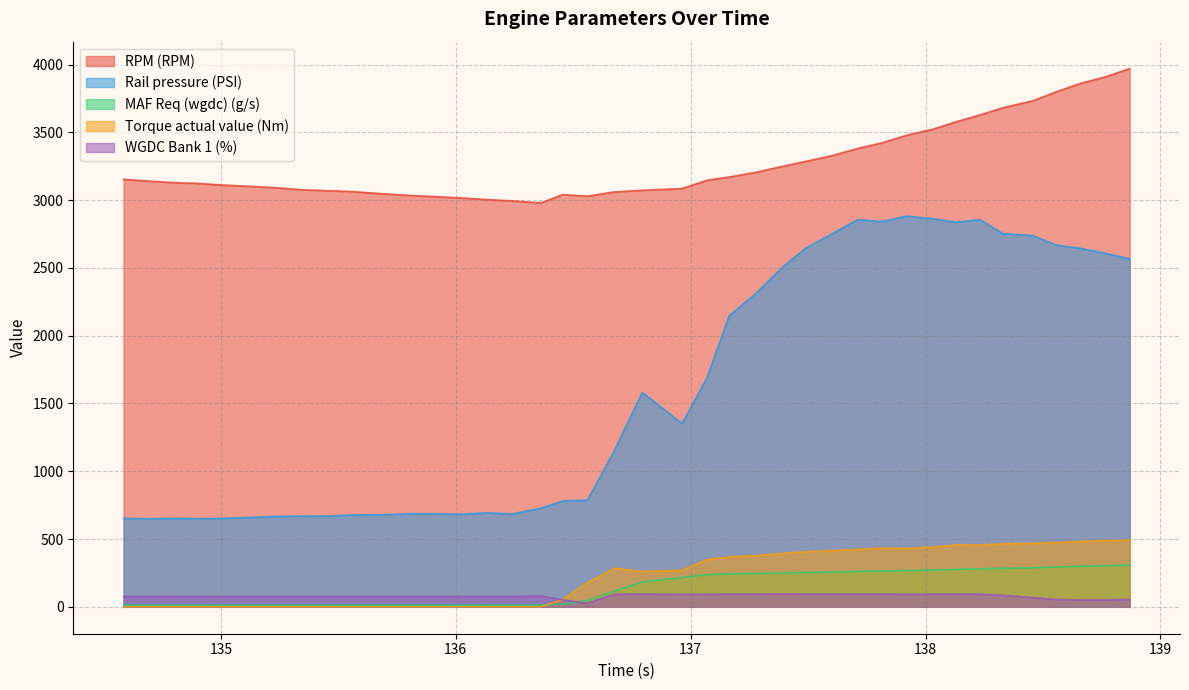

Which series has the largest total across all categories?

RPM (RPM)